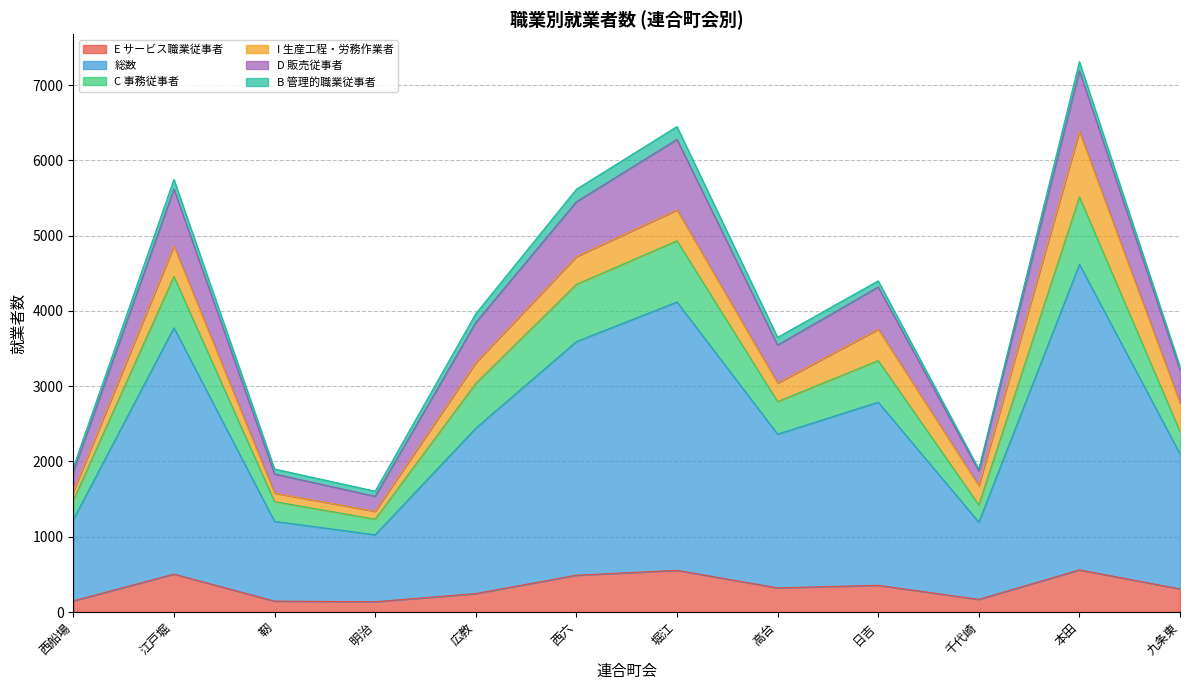

What value does the E サービス職業従事者 series have at 九条東?

307